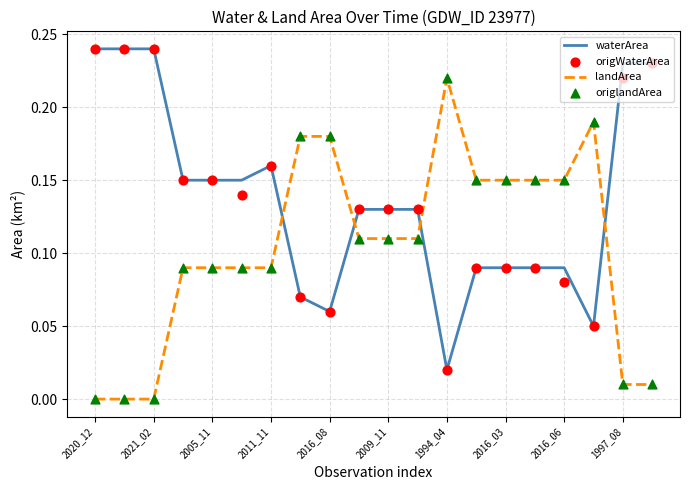

True or false: waterArea has a value of 0.3 at 1997_08.

False